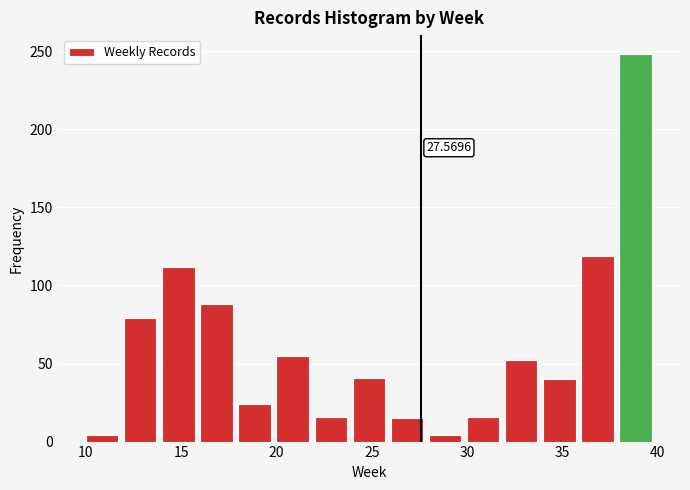

Over which range of the x-axis is the bar tallest?

38 to 40